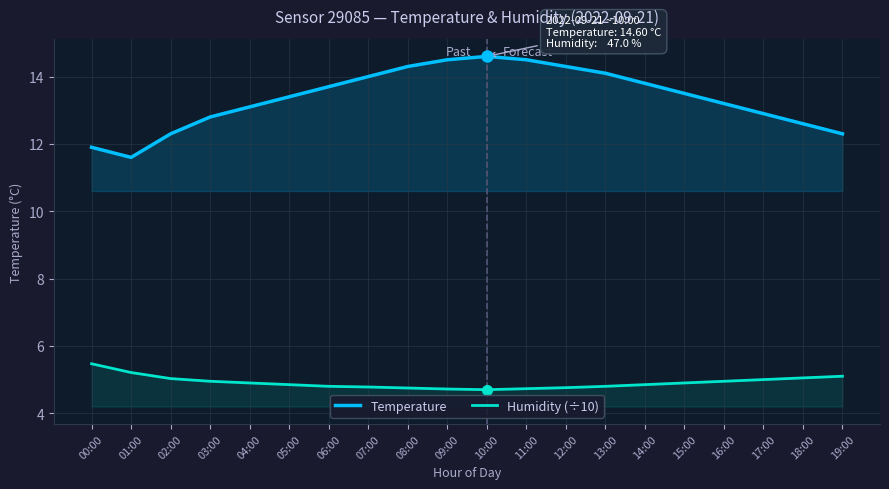

True or false: Humidity (÷10) has a value of 4.7 at 10:00.

True